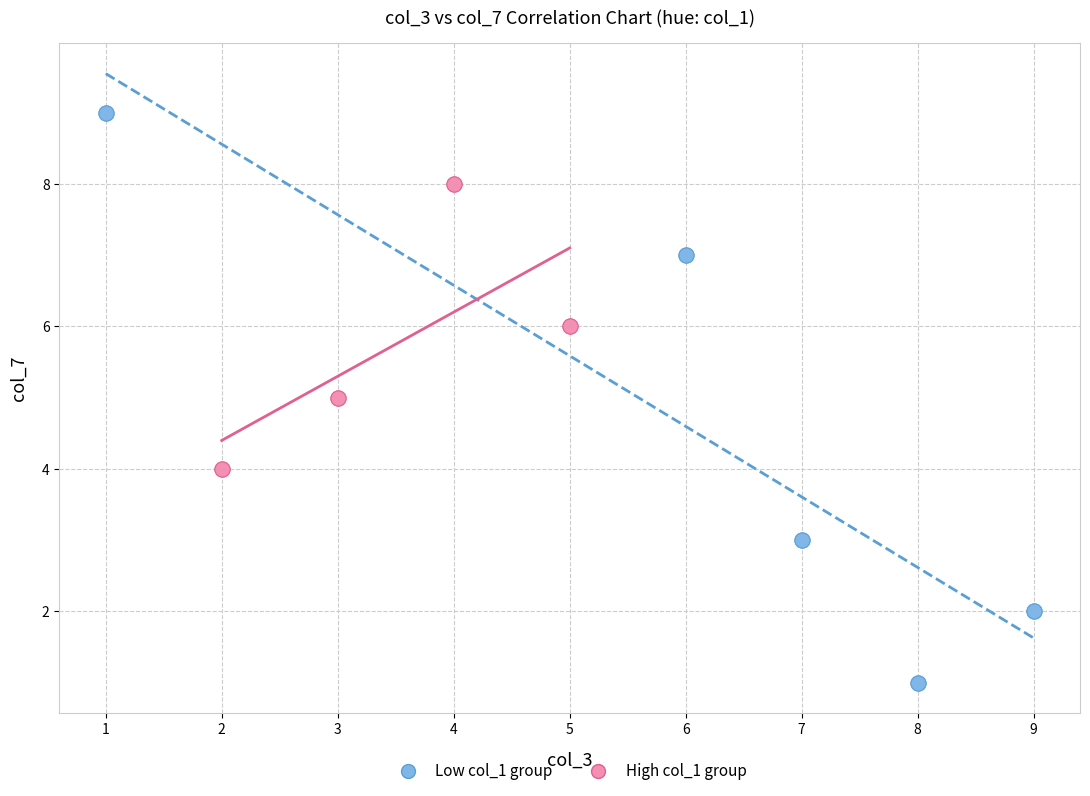

What are all the series names shown in the legend?

Low col_1 group, High col_1 group